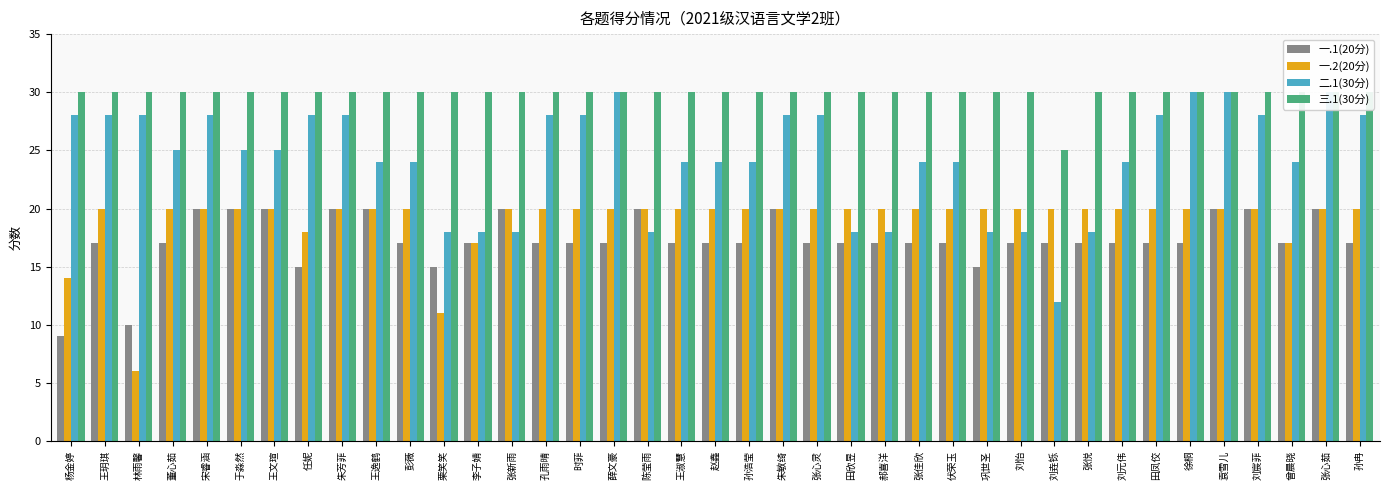

Reading left to right, what are all the values shown in this chart?

一.1(20分): 9	17	10	17	20	20	20	15	20	20	17	15	17	20	17	17	17	20	17	17	17	20	17	17	17	17	17	15	17	17	17	17	17	17	20	20	17	20	17
一.2(20分): 14	20	6	20	20	20	20	18	20	20	20	11	17	20	20	20	20	20	20	20	20	20	20	20	20	20	20	20	20	20	20	20	20	20	20	20	17	20	20
二.1(30分): 28	28	28	25	28	25	25	28	28	24	24	18	18	18	28	28	30	18	24	24	24	28	28	18	18	24	24	18	18	12	18	24	28	30	30	28	24	30	28
三.1(30分): 30	30	30	30	30	30	30	30	30	30	30	30	30	30	30	30	30	30	30	30	30	30	30	30	30	30	30	30	30	25	30	30	30	30	30	30	30	30	30